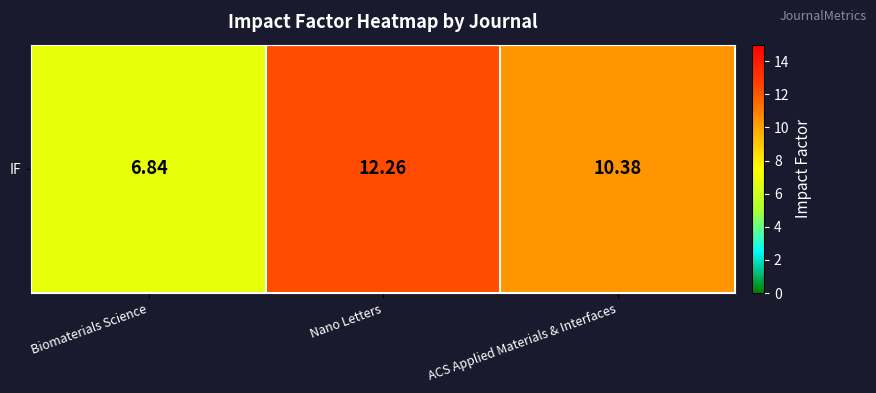

List the labels in order of value, largest first.

Nano Letters, ACS Applied Materials & Interfaces, Biomaterials Science